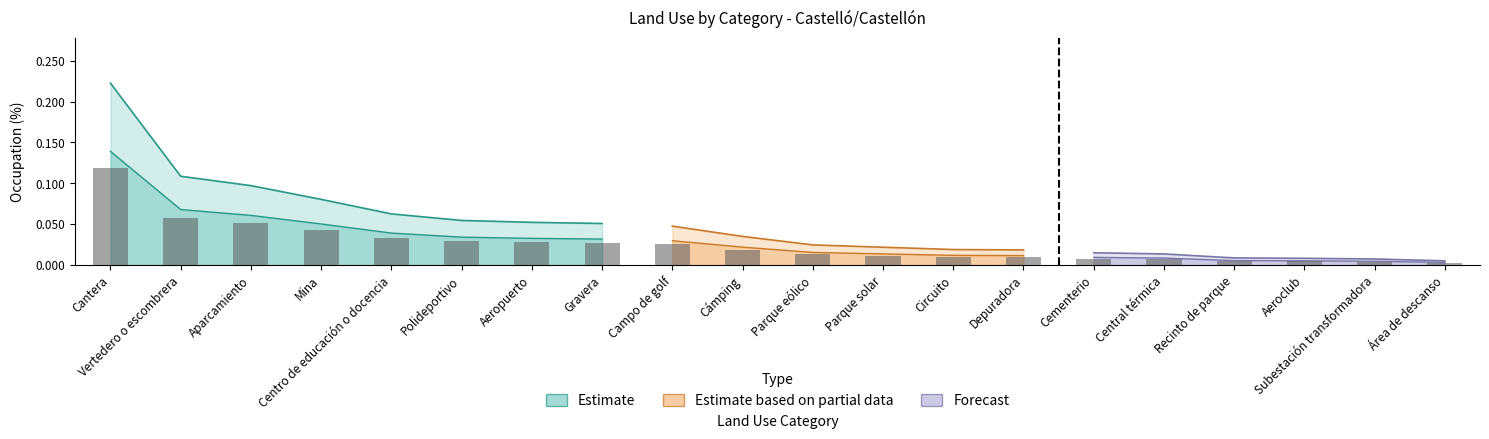

True or false: the data shows 0.0 at Centro de educación o docencia.

False